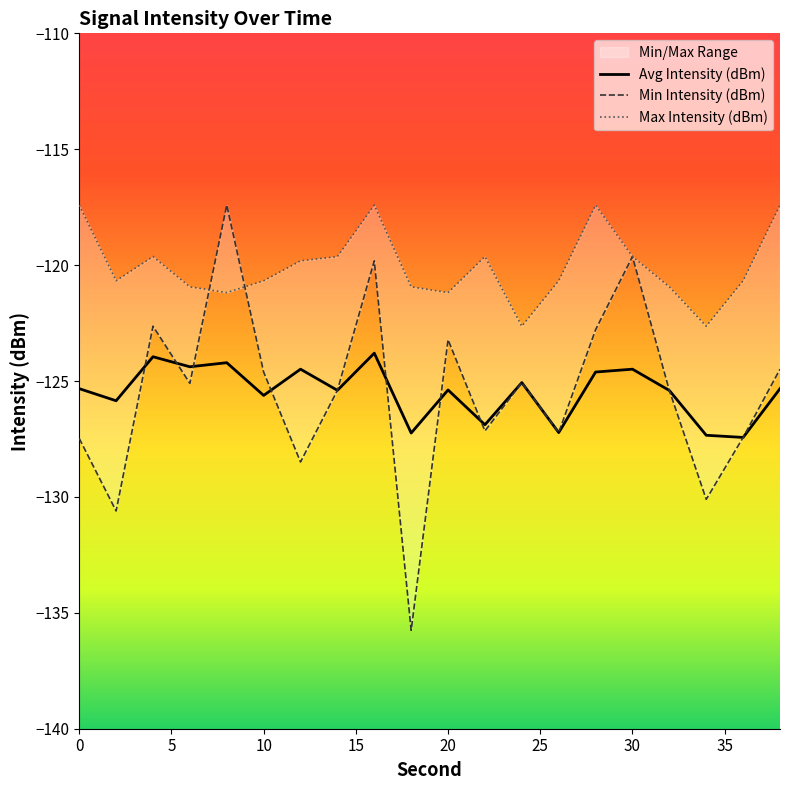

What is the minimum value shown in the chart?

-135.8